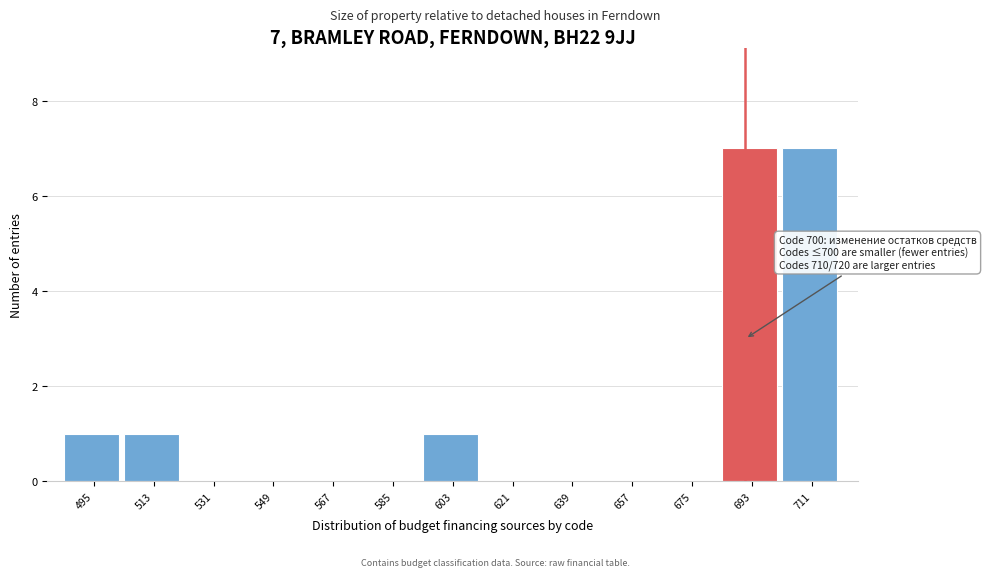

Reading right to left, list all the values displayed in this chart.

711=7	693=7	675=0	657=0	639=0	621=0	603=1	585=0	567=0	549=0	531=0	513=1	495=1